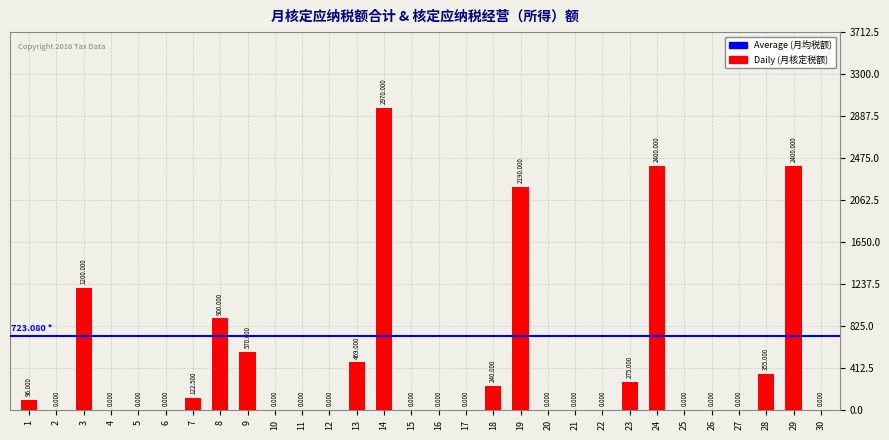

Count the number of categories in the chart.

30